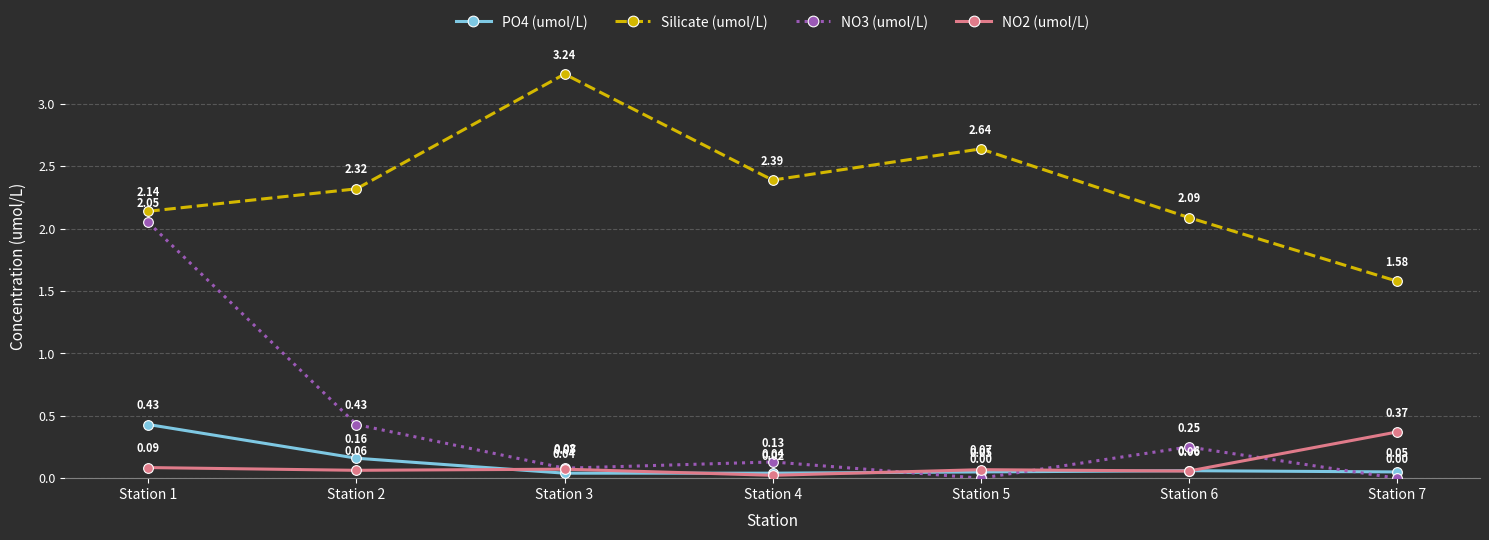

True or false: Silicate (umol/L) and NO2 (umol/L) cross at least once.

False